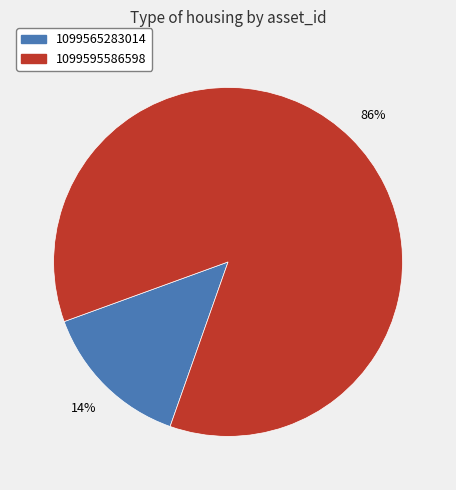

Count the number of slices in the pie.

2